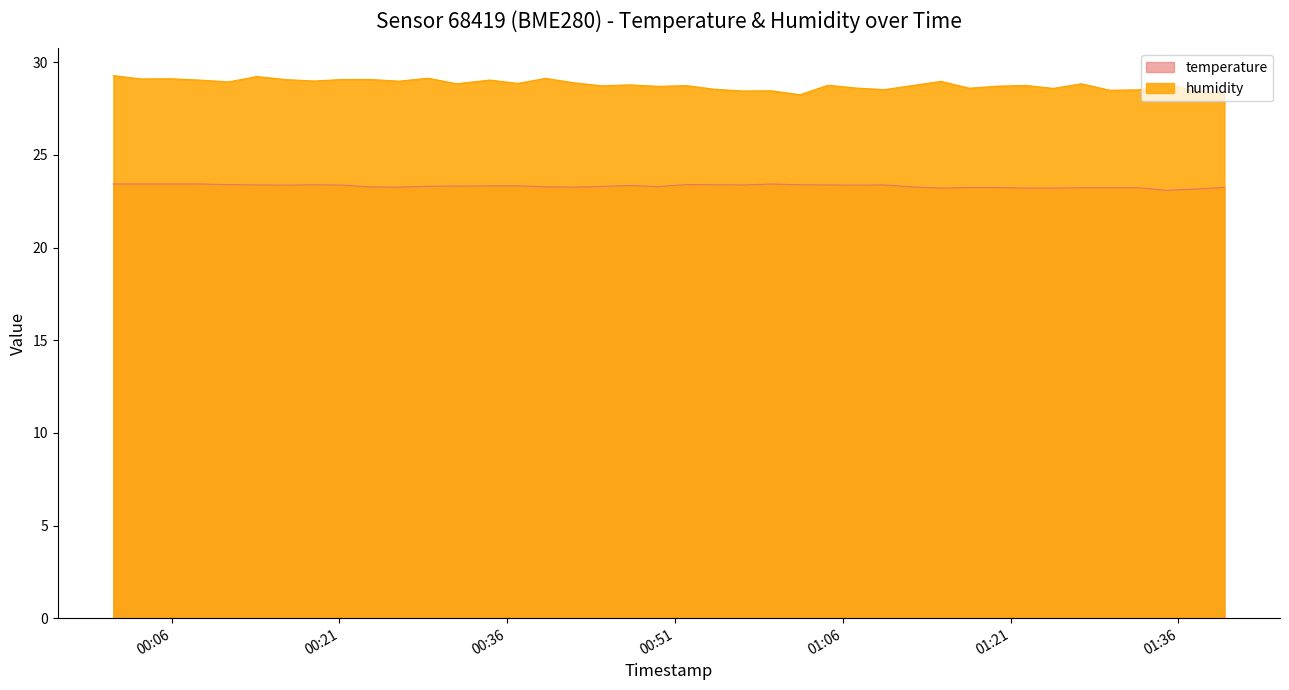

What is the difference between the highest and lowest values at 2023-02-15T00:46:58?

5.4